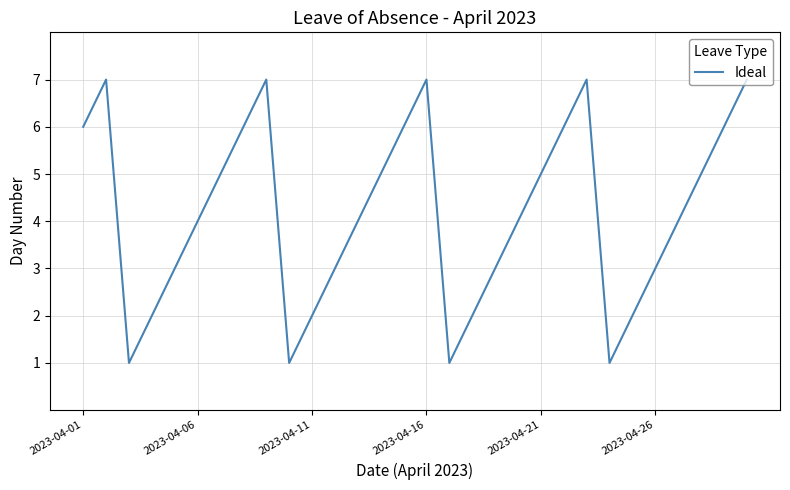

What is the difference between the maximum and minimum values?

6